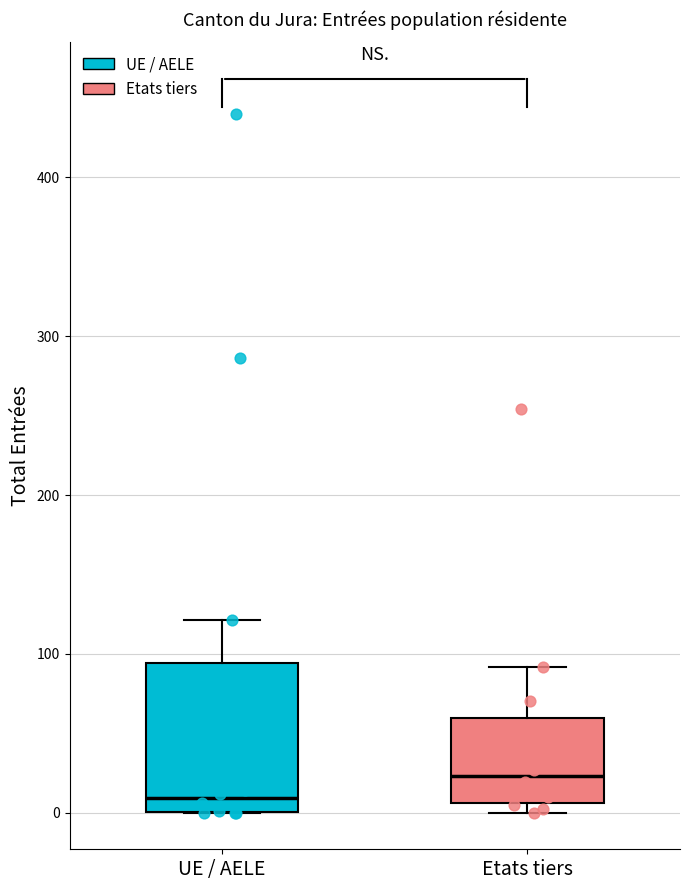

Where does the median line of the box for UE / AELE sit on the y-axis? The values are not printed on the chart, so give them approximately, as read against the axis.

10